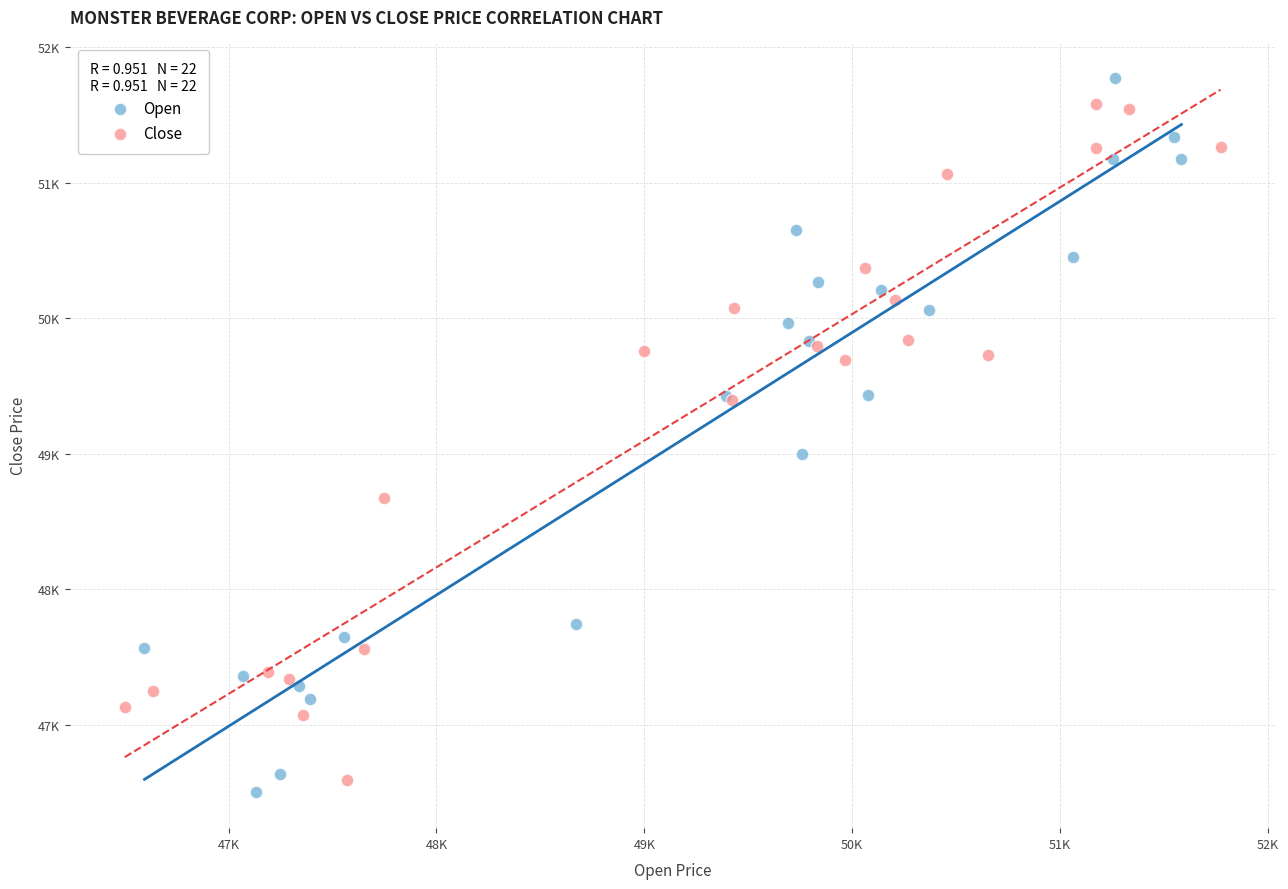

Which series has the widest spread of Y values?

Open